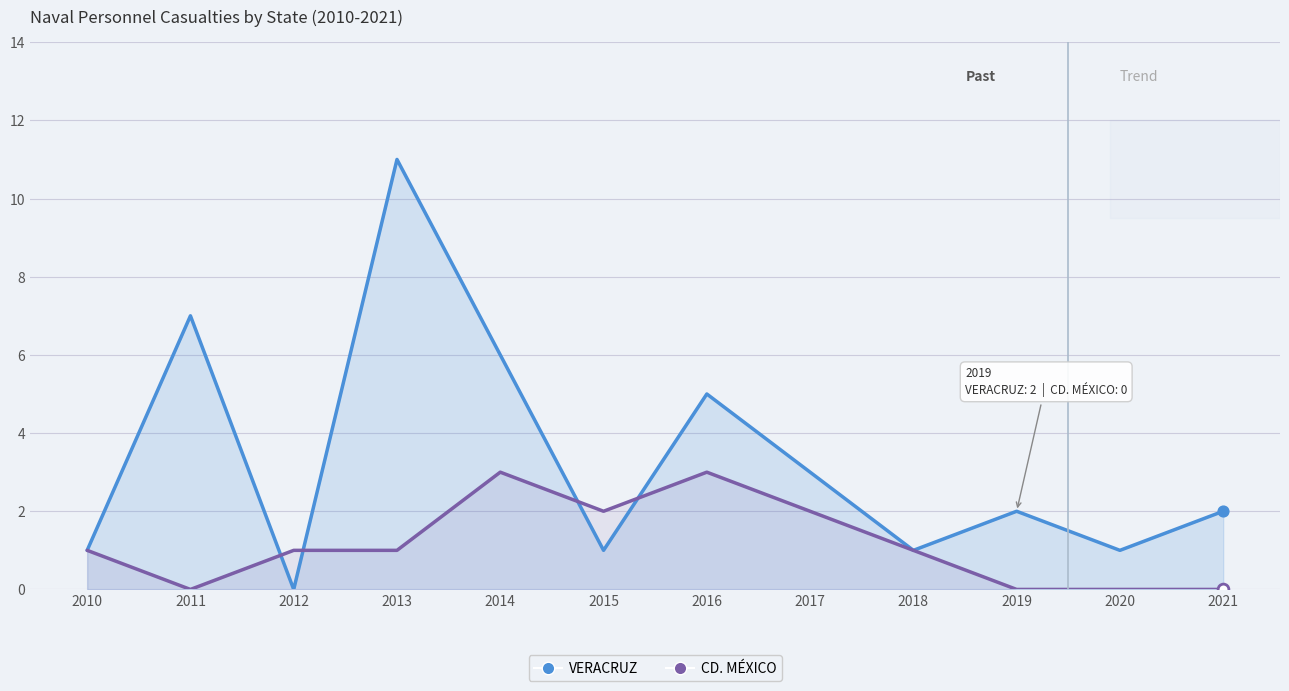

At how many categories does at least one series exceed 2?

5